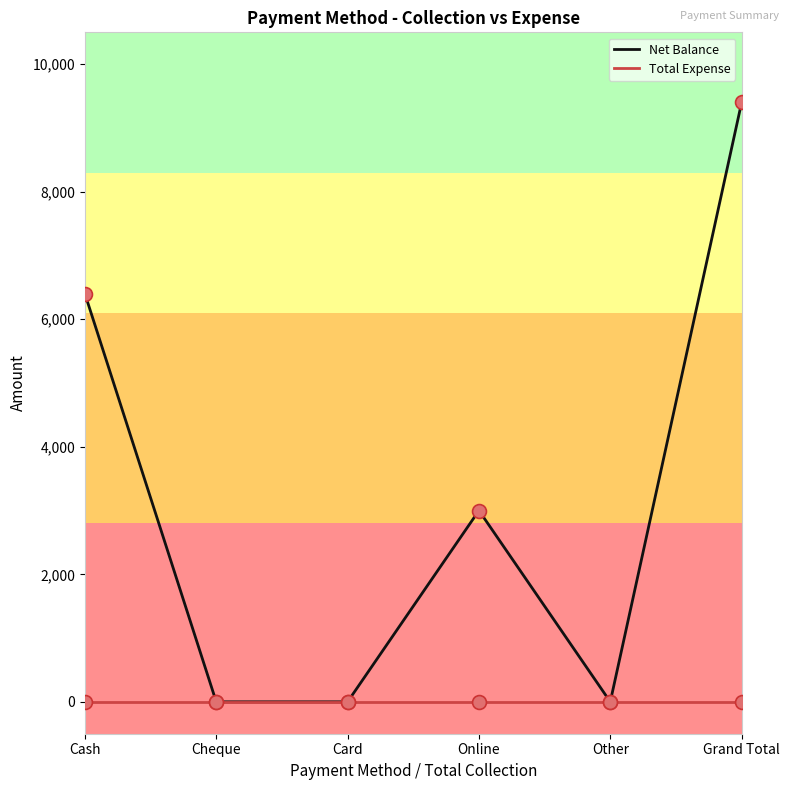

At which category is the sum across all series the highest?

Grand Total